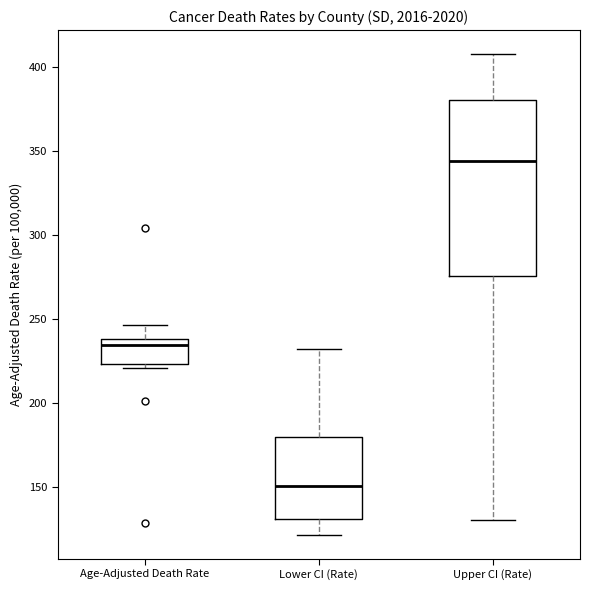

Reading left to right, transcribe this box plot: for each box, give where its median line is, the range the box spans, and where its two whiskers end, as read against the y-axis. The values are not printed on the chart, so give them approximately, as read against the axis.

Age-Adjusted Death Rate: median 235, box 225 to 240, whiskers 220 to 245
Lower CI (Rate): median 150, box 130 to 180, whiskers 120 to 230
Upper CI (Rate): median 345, box 275 to 380, whiskers 130 to 410